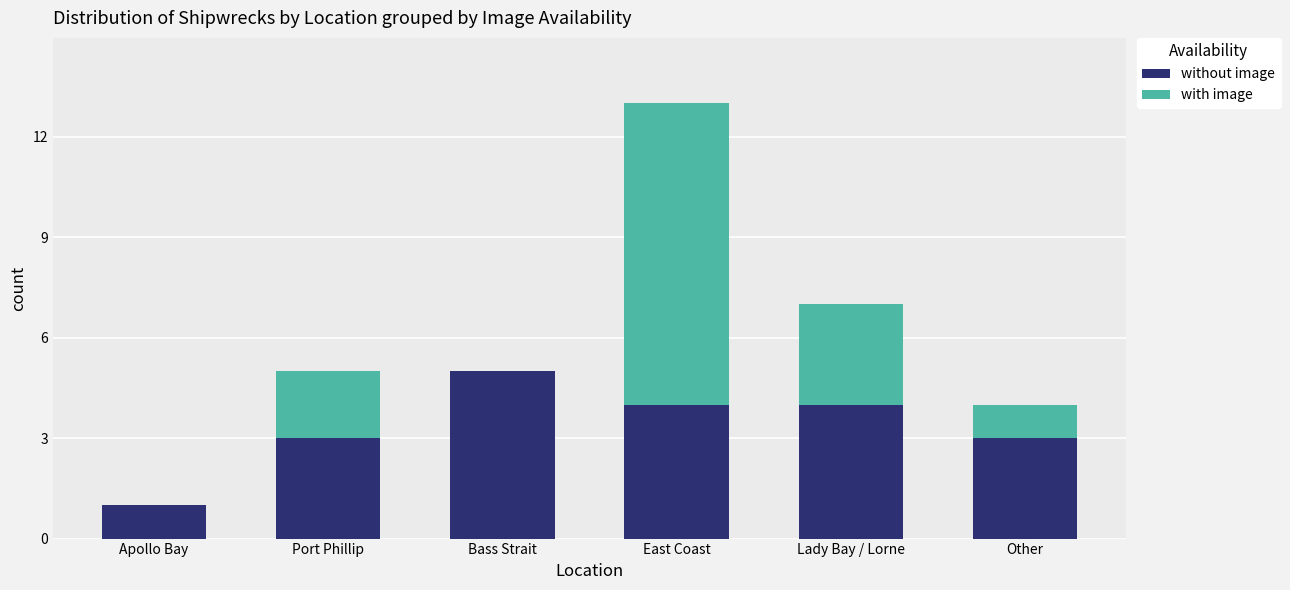

What is the sum of the without image values at East Coast and Bass Strait?

9